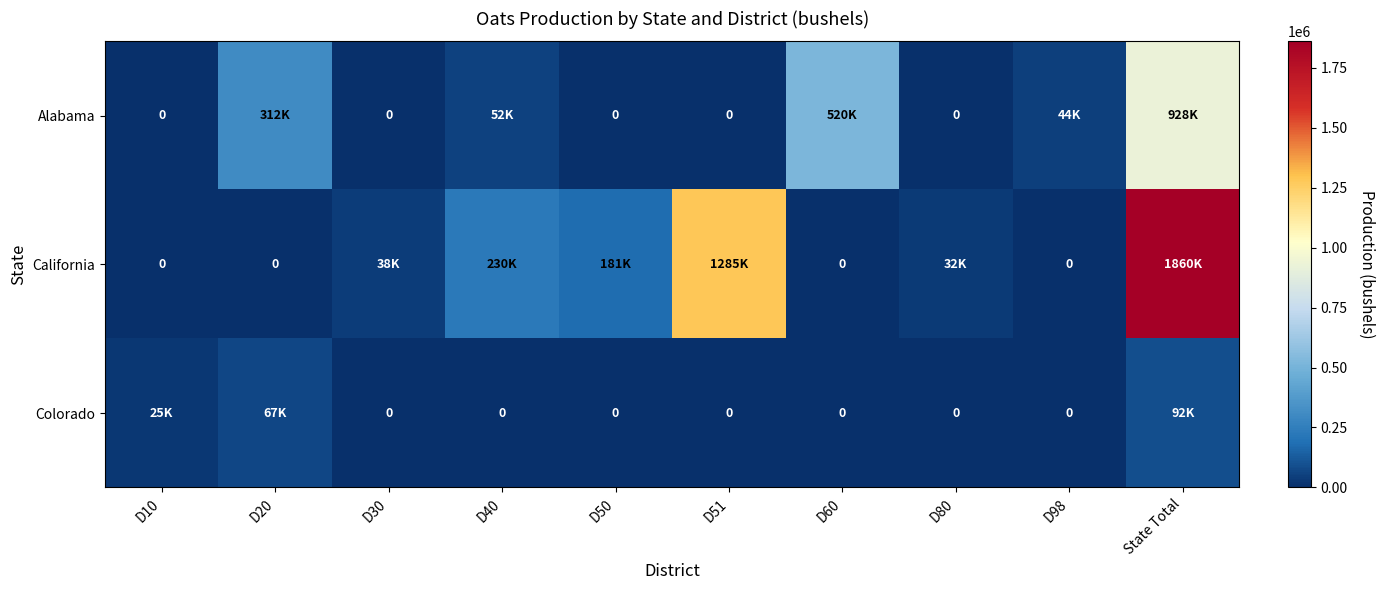

At which category does the chart reach its minimum across all series?

D10